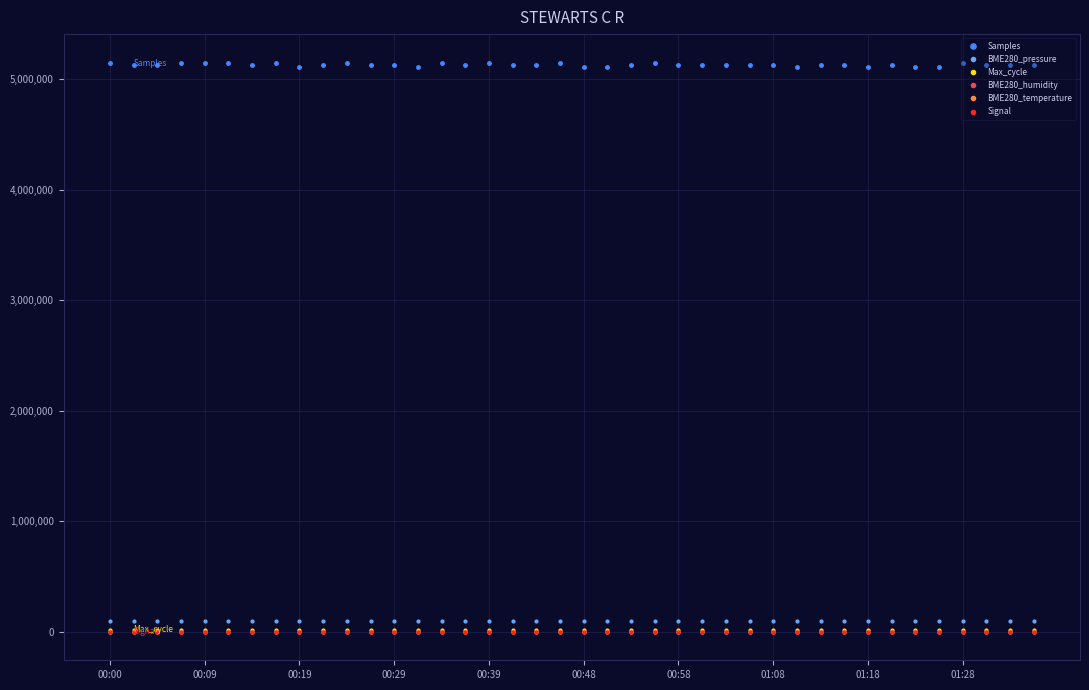

What is the average value of the Signal series?

-81.6